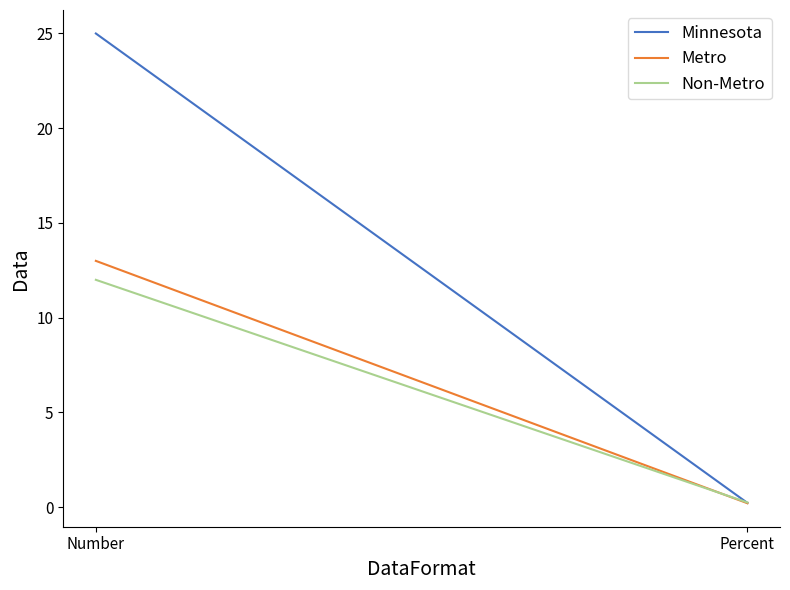

What is the difference between the highest and lowest values at Number?

13.0